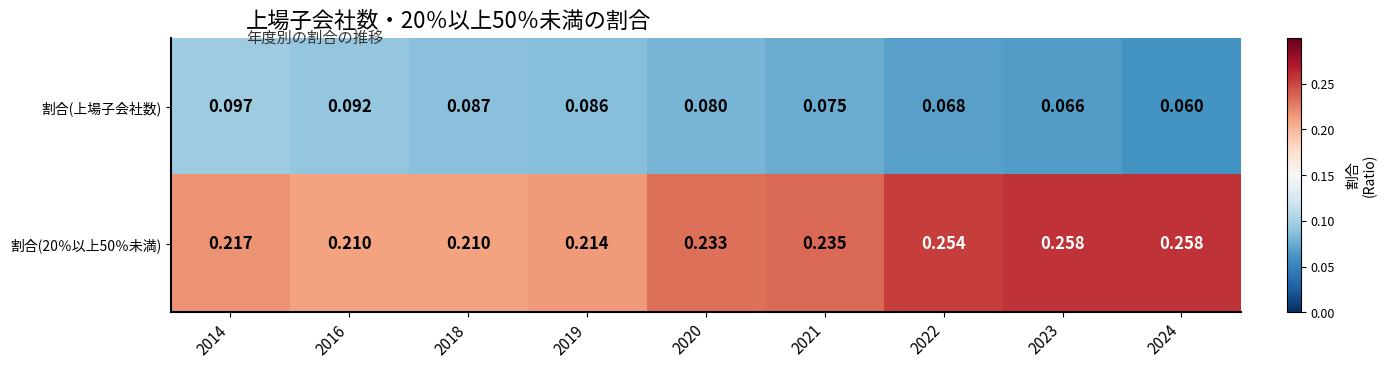

Which series changed the most between 2014 and 2018?

割合(上場子会社数)